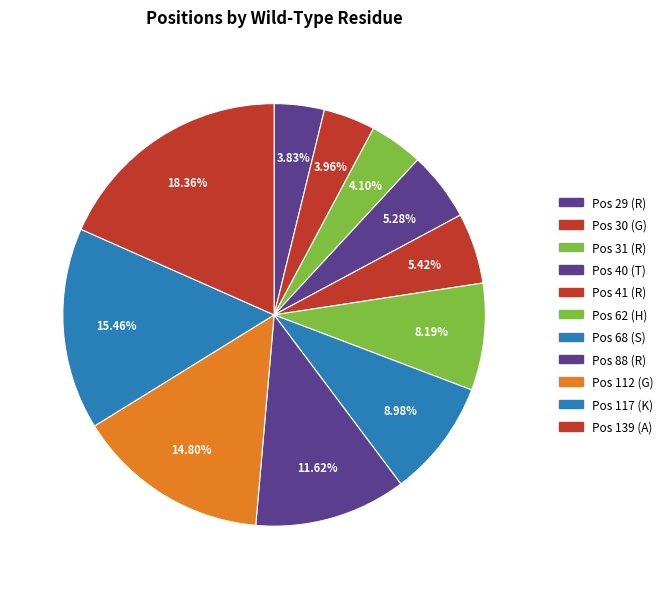

Is it true that Pos 41 (R) is 1% of the pie?

False